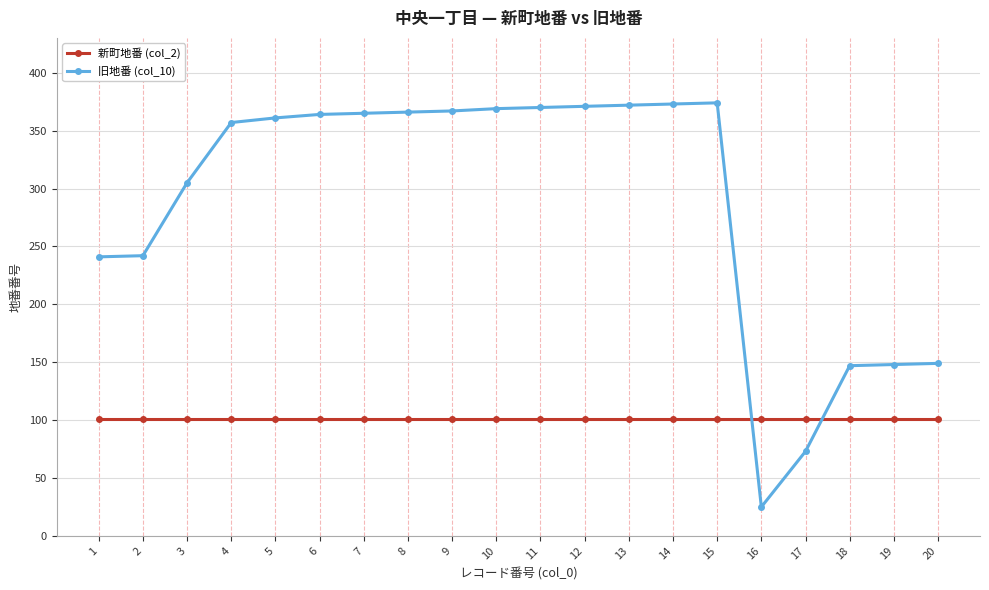

What is the difference between the highest and lowest values at 11?

269